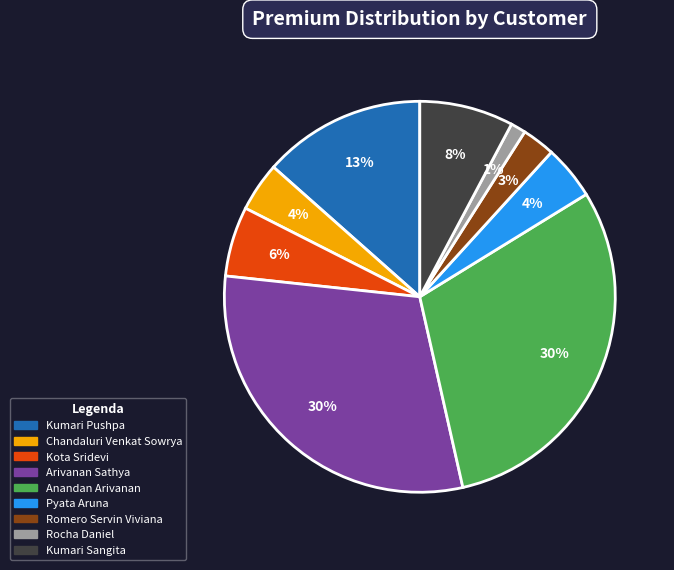

The Kumari Pushpa slice represents 13% of the pie. True or false?

True